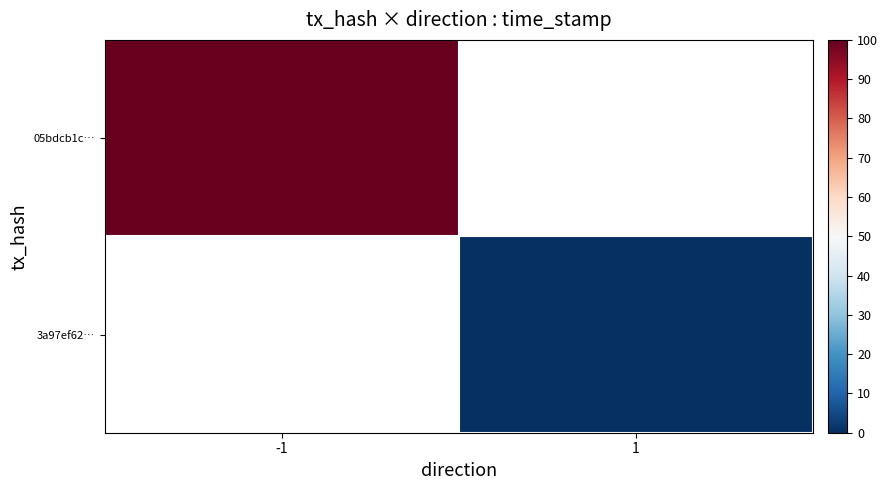

Rank the series at -1 from highest to lowest value.

05bdcb1c…, 3a97ef62…